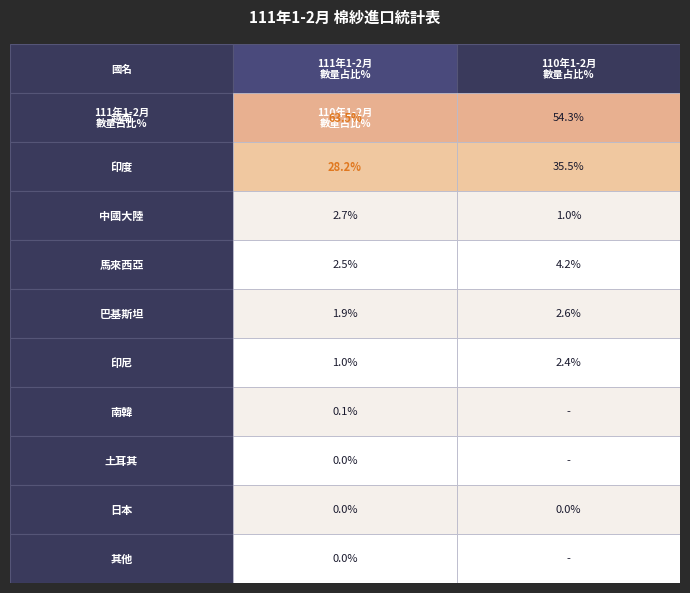

Which series has the largest total across all categories?

越南